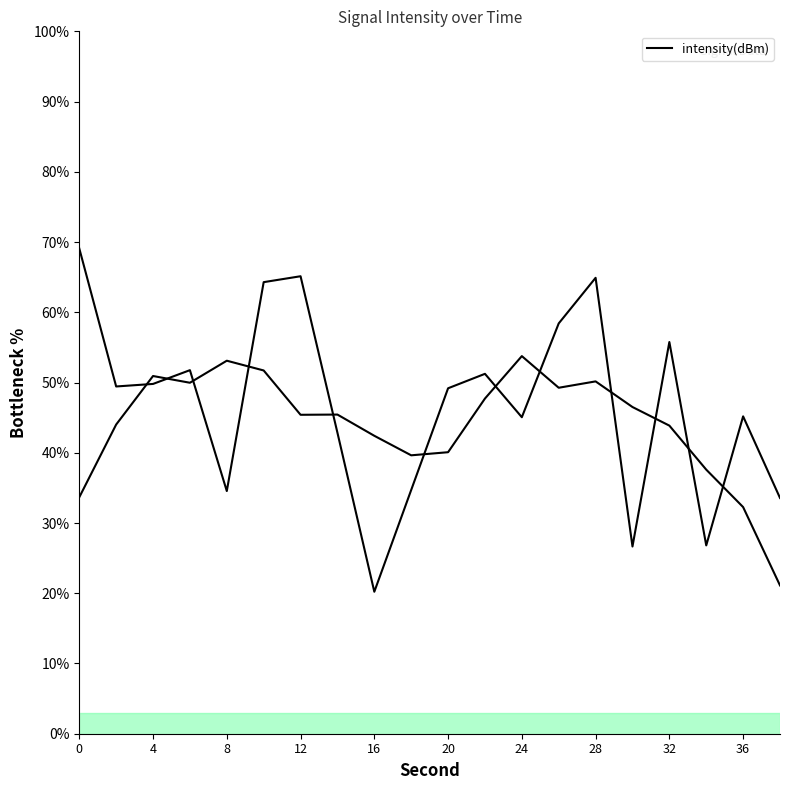

Rank the categories by value from highest to lowest.

0, 12, 28, 10, 26, 32, 6, 22, 4, 2, 20, 36, 24, 14, 18, 8, 38, 34, 30, 16